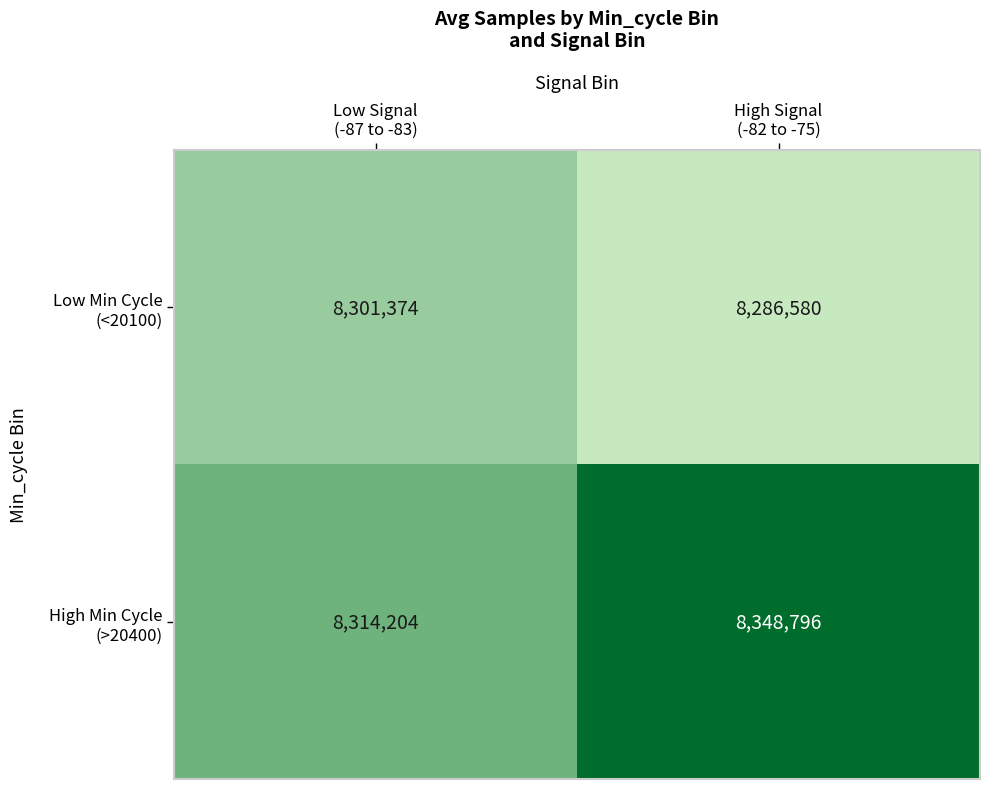

What is the maximum value shown in the chart?

8348796